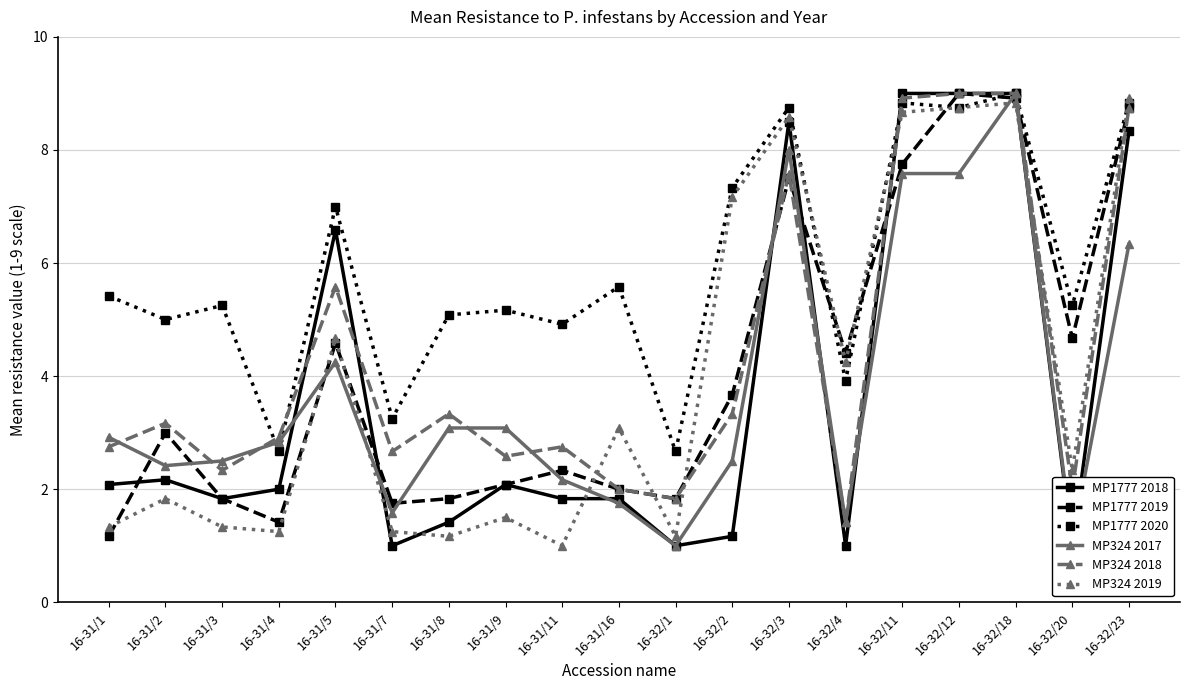

What are all the series names shown in the legend?

MP1777 2018, MP1777 2019, MP1777 2020, MP324 2017, MP324 2018, MP324 2019